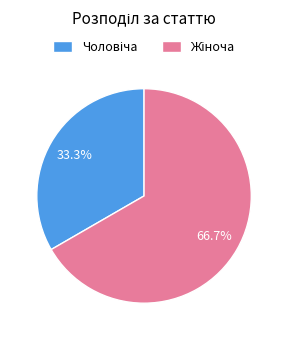

Count the number of slices in the pie.

2